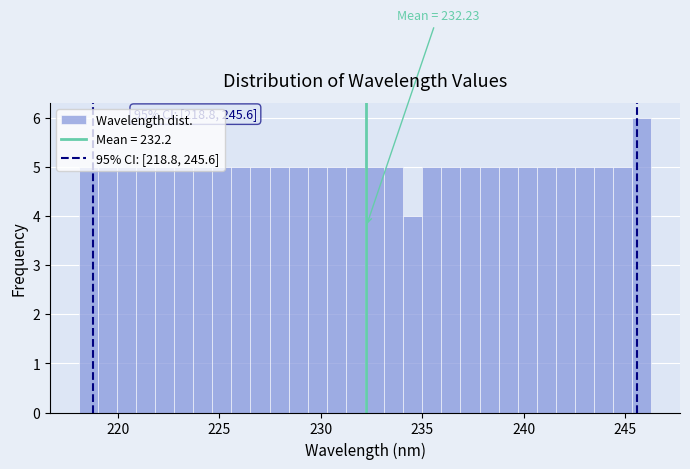

Around what value on the x-axis is the tallest bar? Give the approximate position of its centre, as read against the axis.

246.0